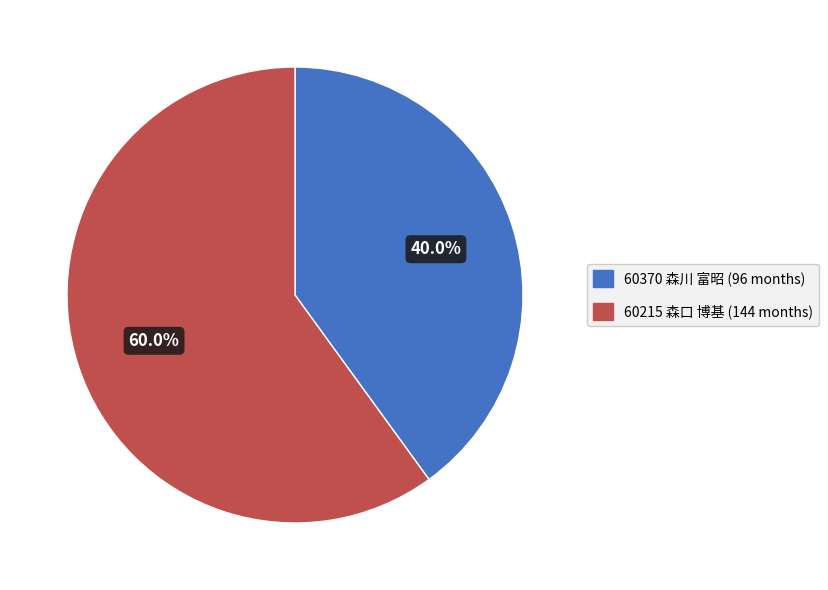

Between 60370 森川 富昭 and 60215 森口 博基, which is larger?

60215 森口 博基